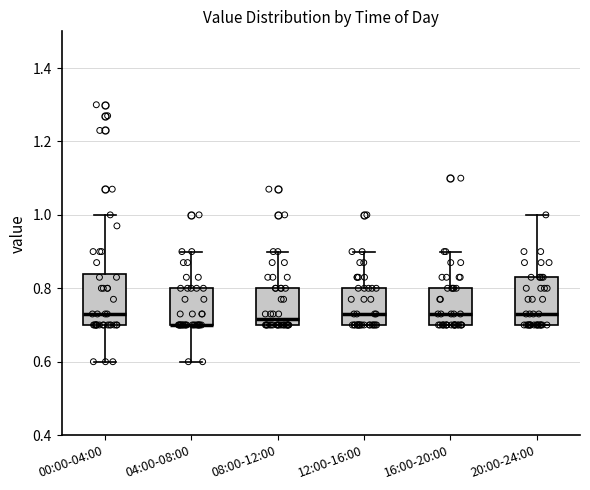

Reading left to right, read every box against the y-axis: the position of its median line, the range the box covers, and the ends of its whiskers. The values are not printed on the chart, so give them approximately, as read against the axis.

00:00-04:00: median 0.74, box 0.70 to 0.84, whiskers 0.60 to 1.00
04:00-08:00: median 0.70 (drawn on the box's lower edge), box 0.70 to 0.80, whiskers 0.60 to 0.90
08:00-12:00: median 0.72, box 0.70 to 0.80, whiskers 0.70 to 0.90
12:00-16:00: median 0.74, box 0.70 to 0.80, whiskers 0.70 to 0.90
16:00-20:00: median 0.74, box 0.70 to 0.80, whiskers 0.70 to 0.90
20:00-24:00: median 0.74, box 0.70 to 0.84, whiskers 0.70 to 1.00